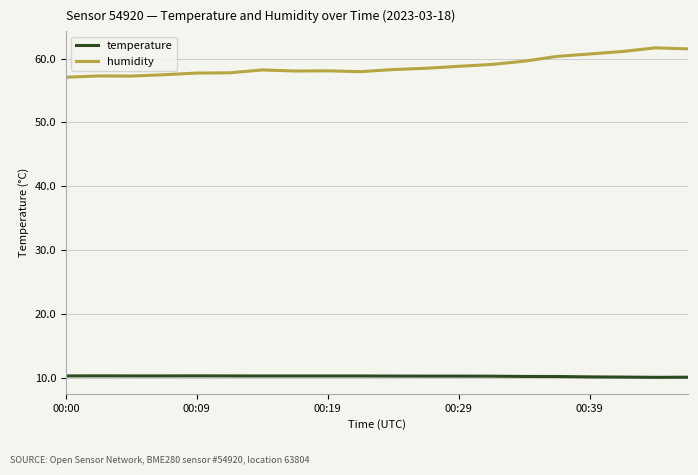

True or false: temperature and humidity cross at least once.

False